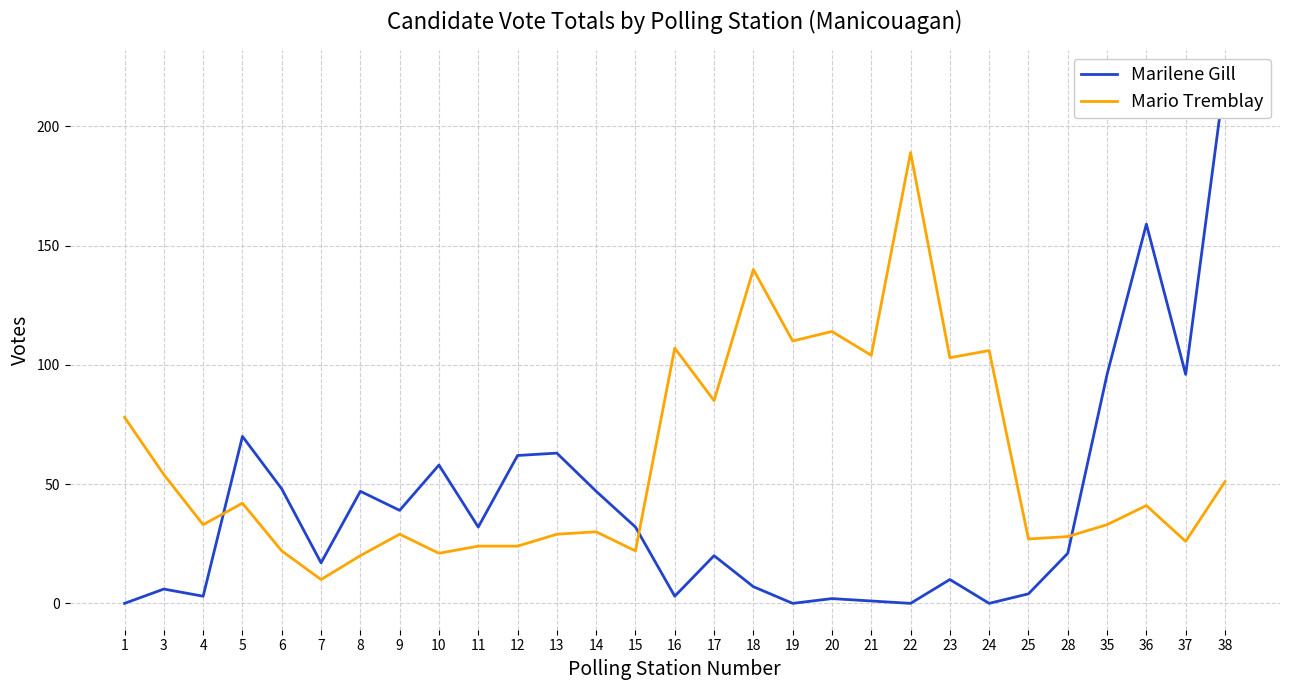

Between which two adjacent categories do Marilene Gill and Mario Tremblay first intersect?

4 and 5